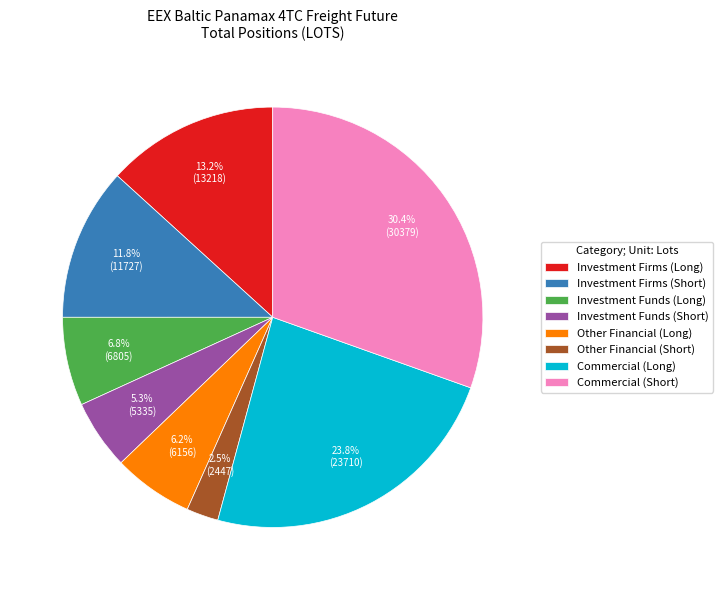

How many segments does this pie chart have?

8